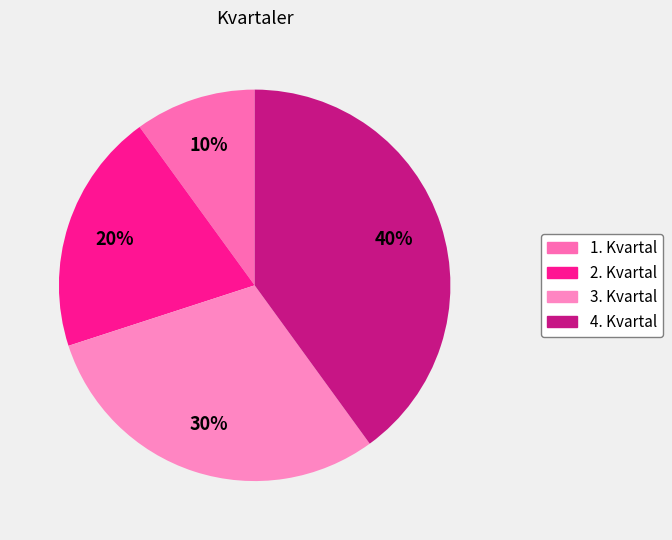

To the nearest percent, what is the combined percentage of 2. Kvartal and 4. Kvartal?

60%